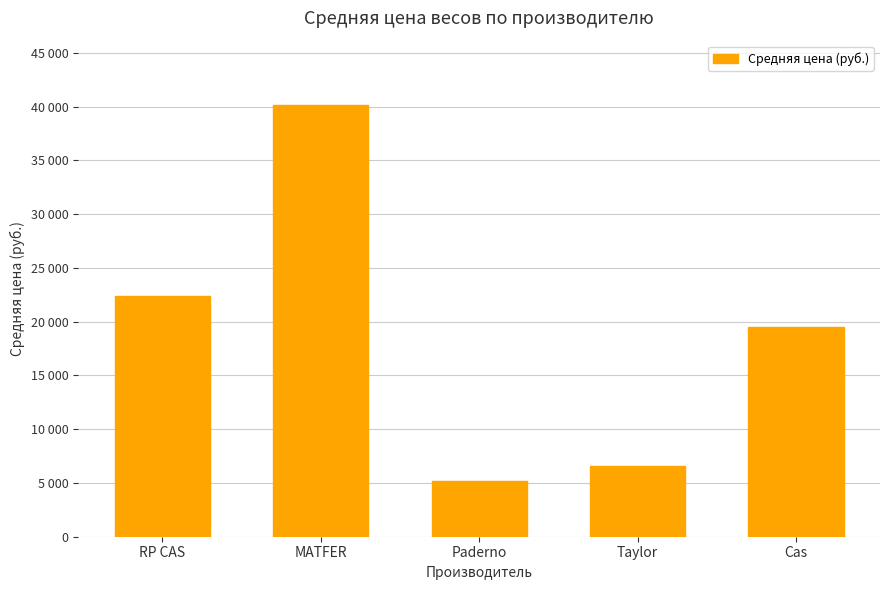

Which has a higher value, Cas or Paderno?

Cas